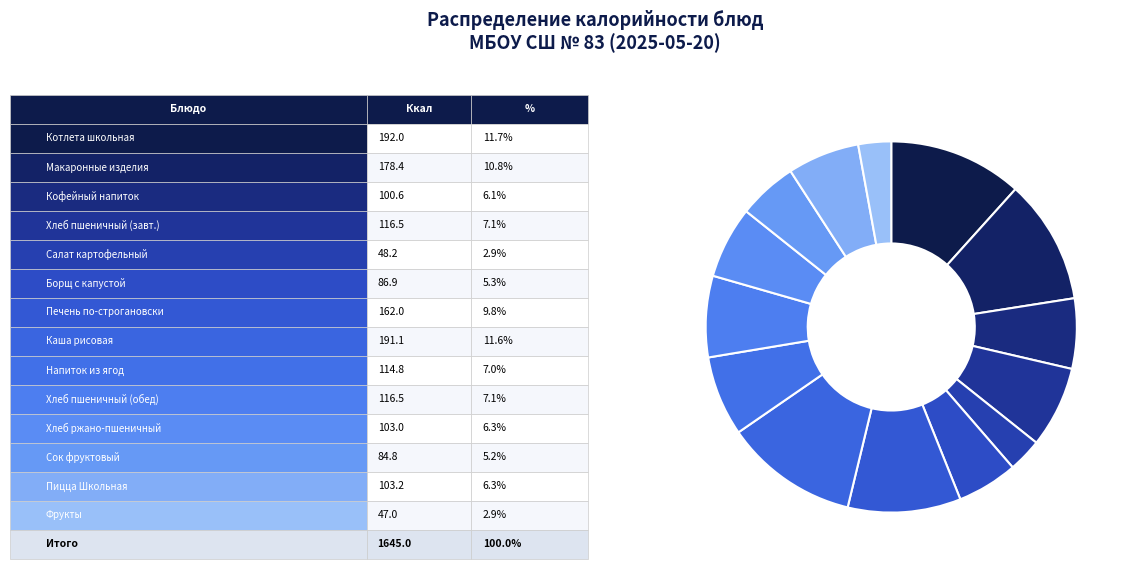

Which slice is the largest?

Котлета школьная, соус томатный